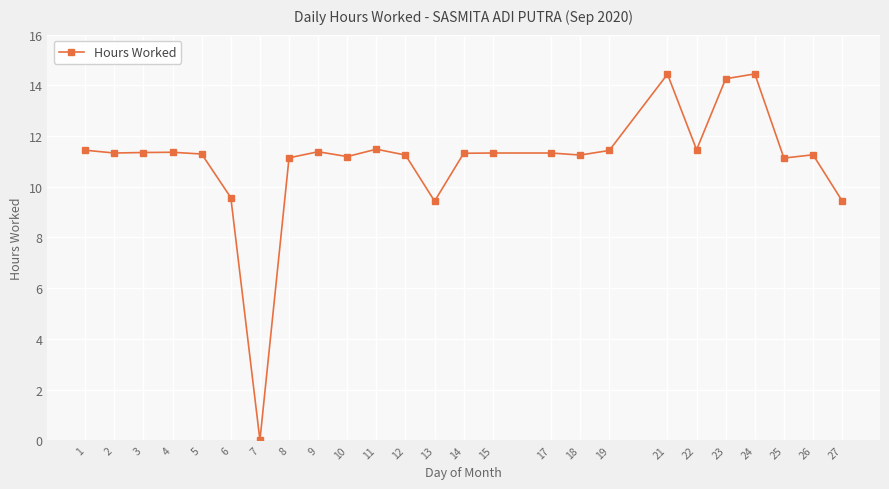

What value does the data have at 26?

11.3